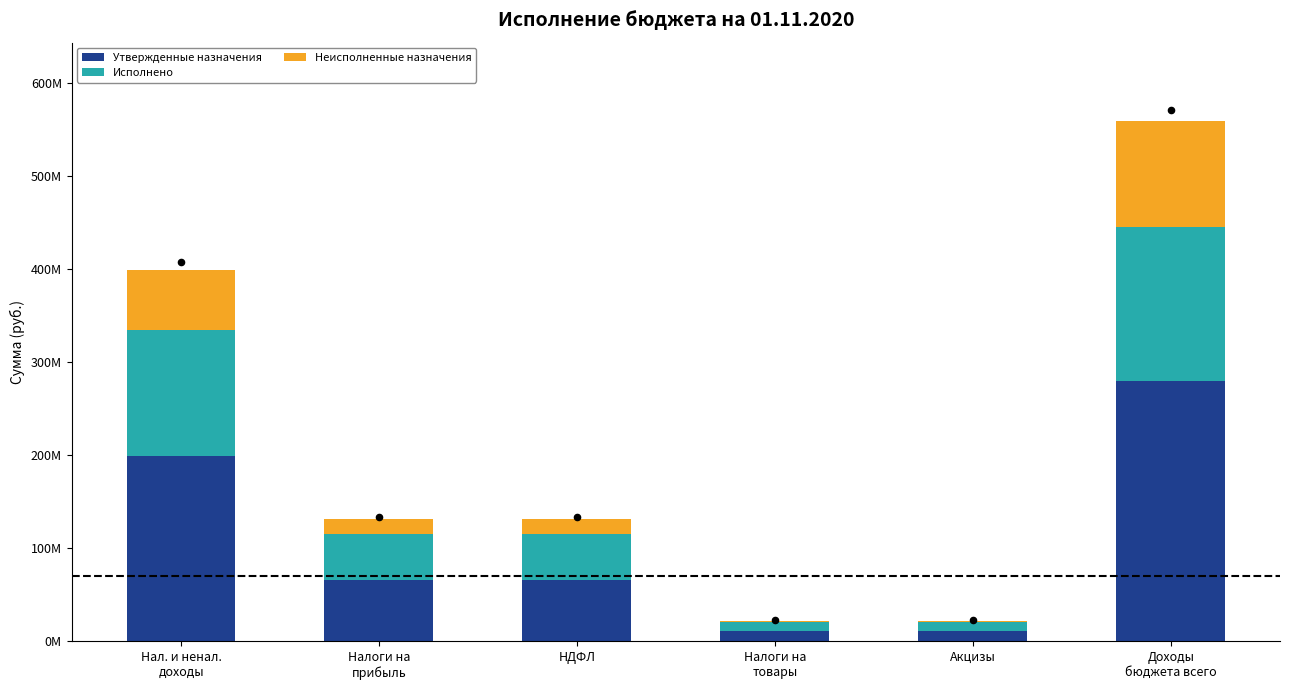

At how many categories does at least one series exceed 160734400?

2